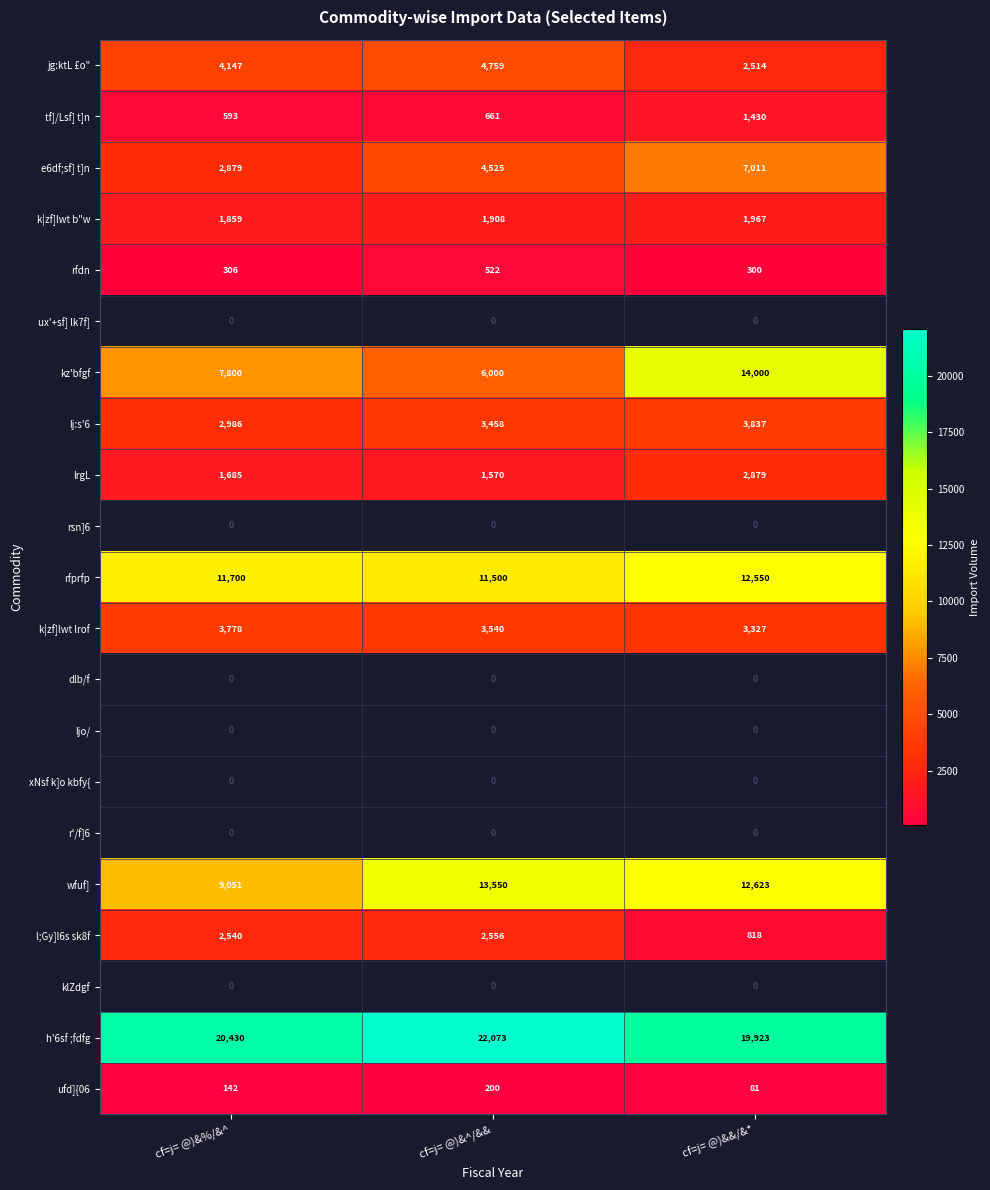

At which label does k|zf]lwt lrof first exceed 3540?

cf=j= @)&%/&^